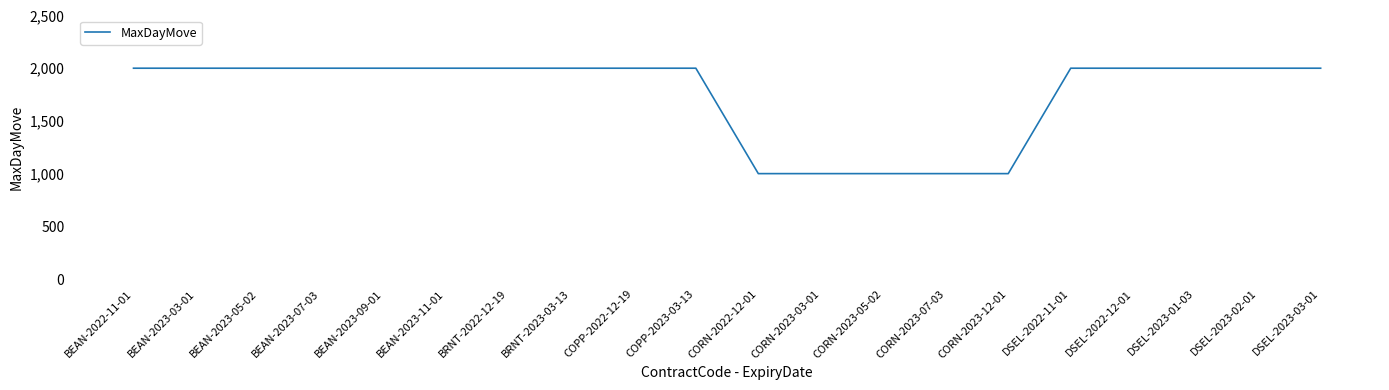

Is it true that the value at BEAN-2023-05-02 is 2000?

True